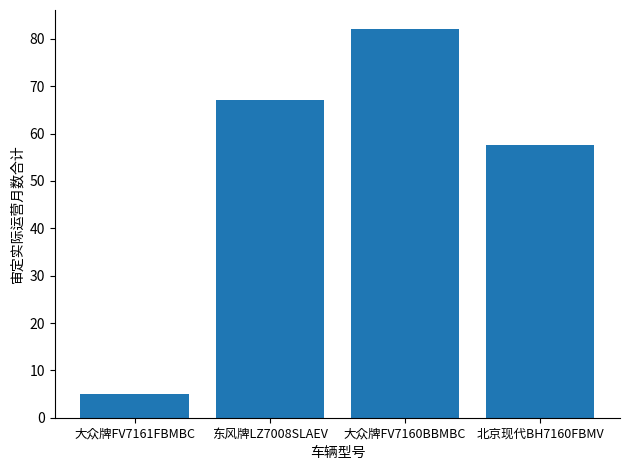

Rank the categories by value from highest to lowest.

大众牌FV7160BBMBC, 东风牌LZ7008SLAEV, 北京现代BH7160FBMV, 大众牌FV7161FBMBC